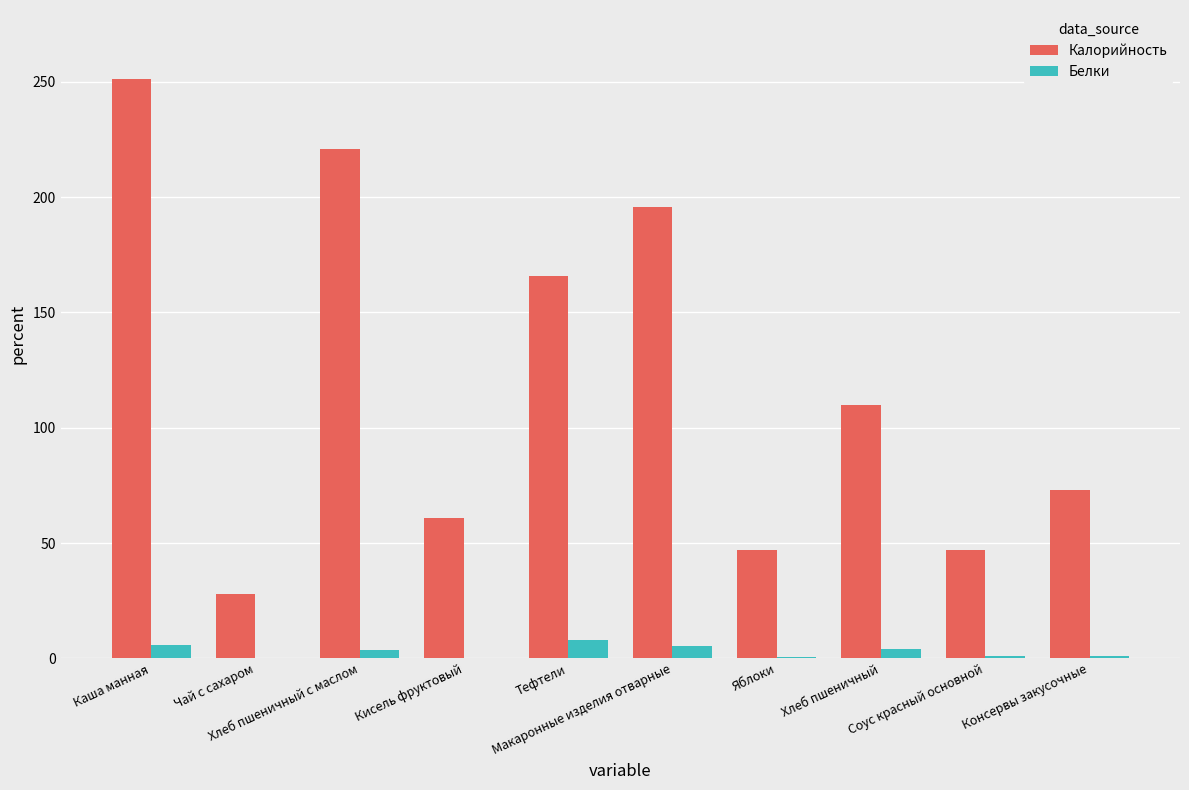

How many categories are shown in the chart?

10